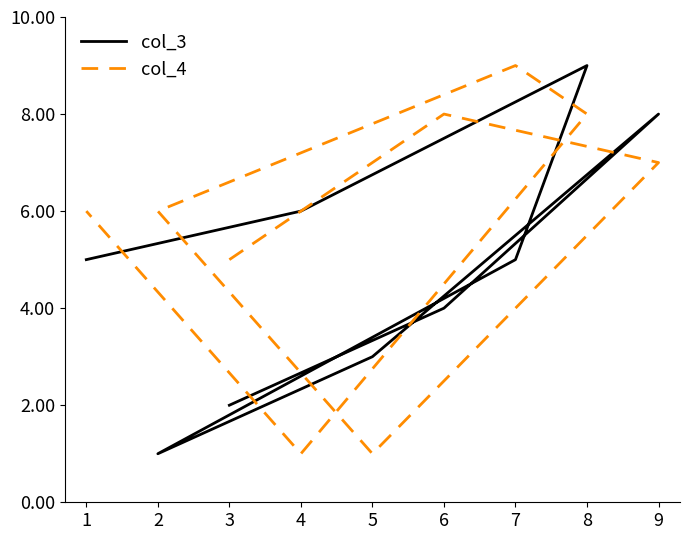

What is the highest value of the col_4 series?

9